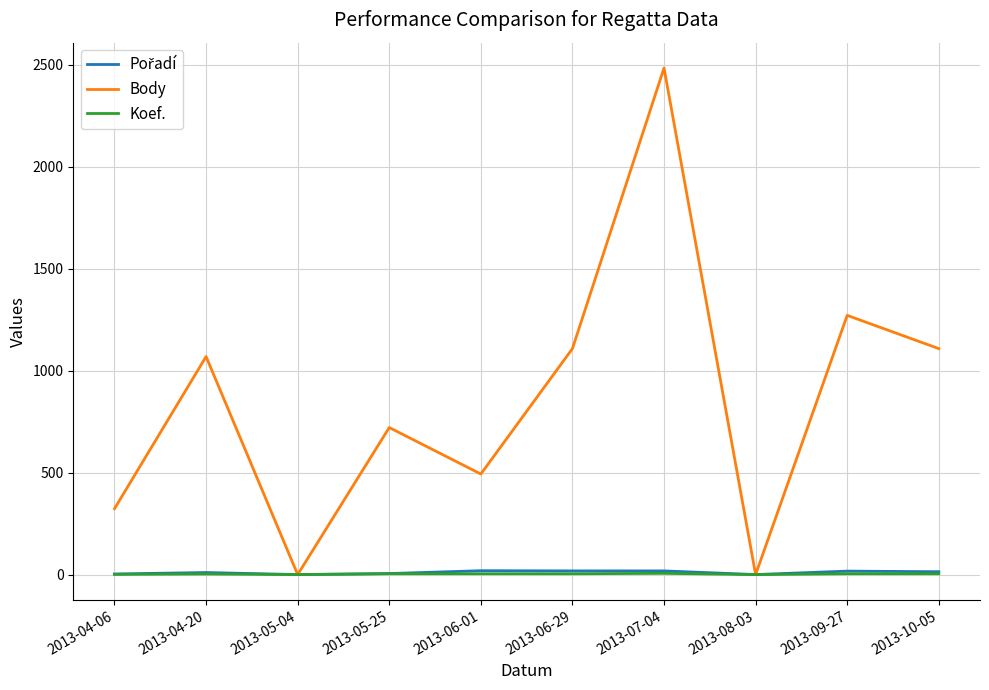

What is the greatest value displayed?

2484